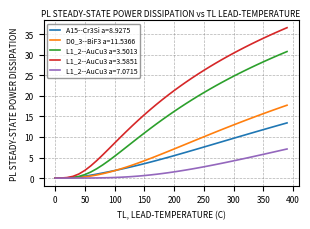

Which series has the widest spread of values?

L1_2--AuCu3 a=3.5851